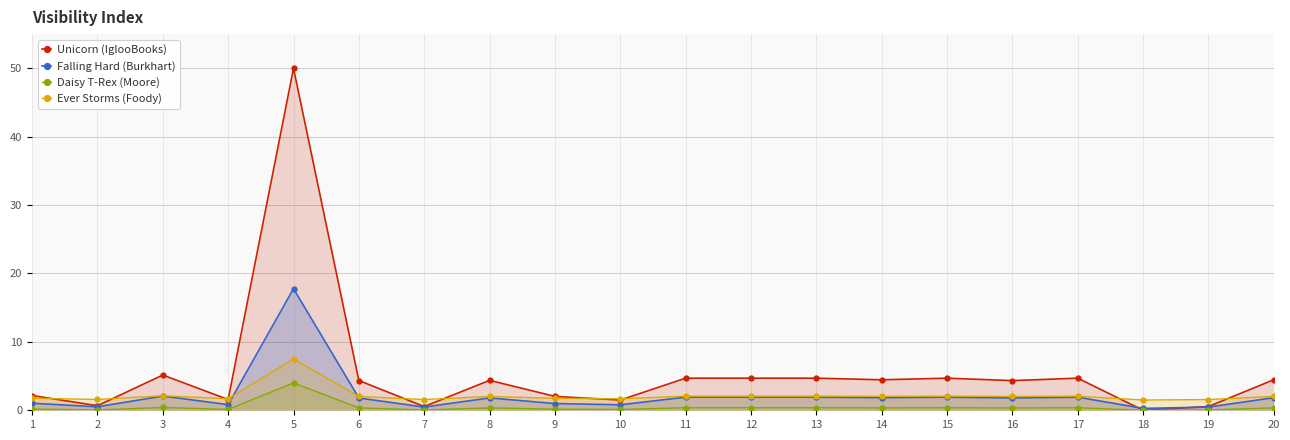

Which has a higher value, 7 or 2?

2